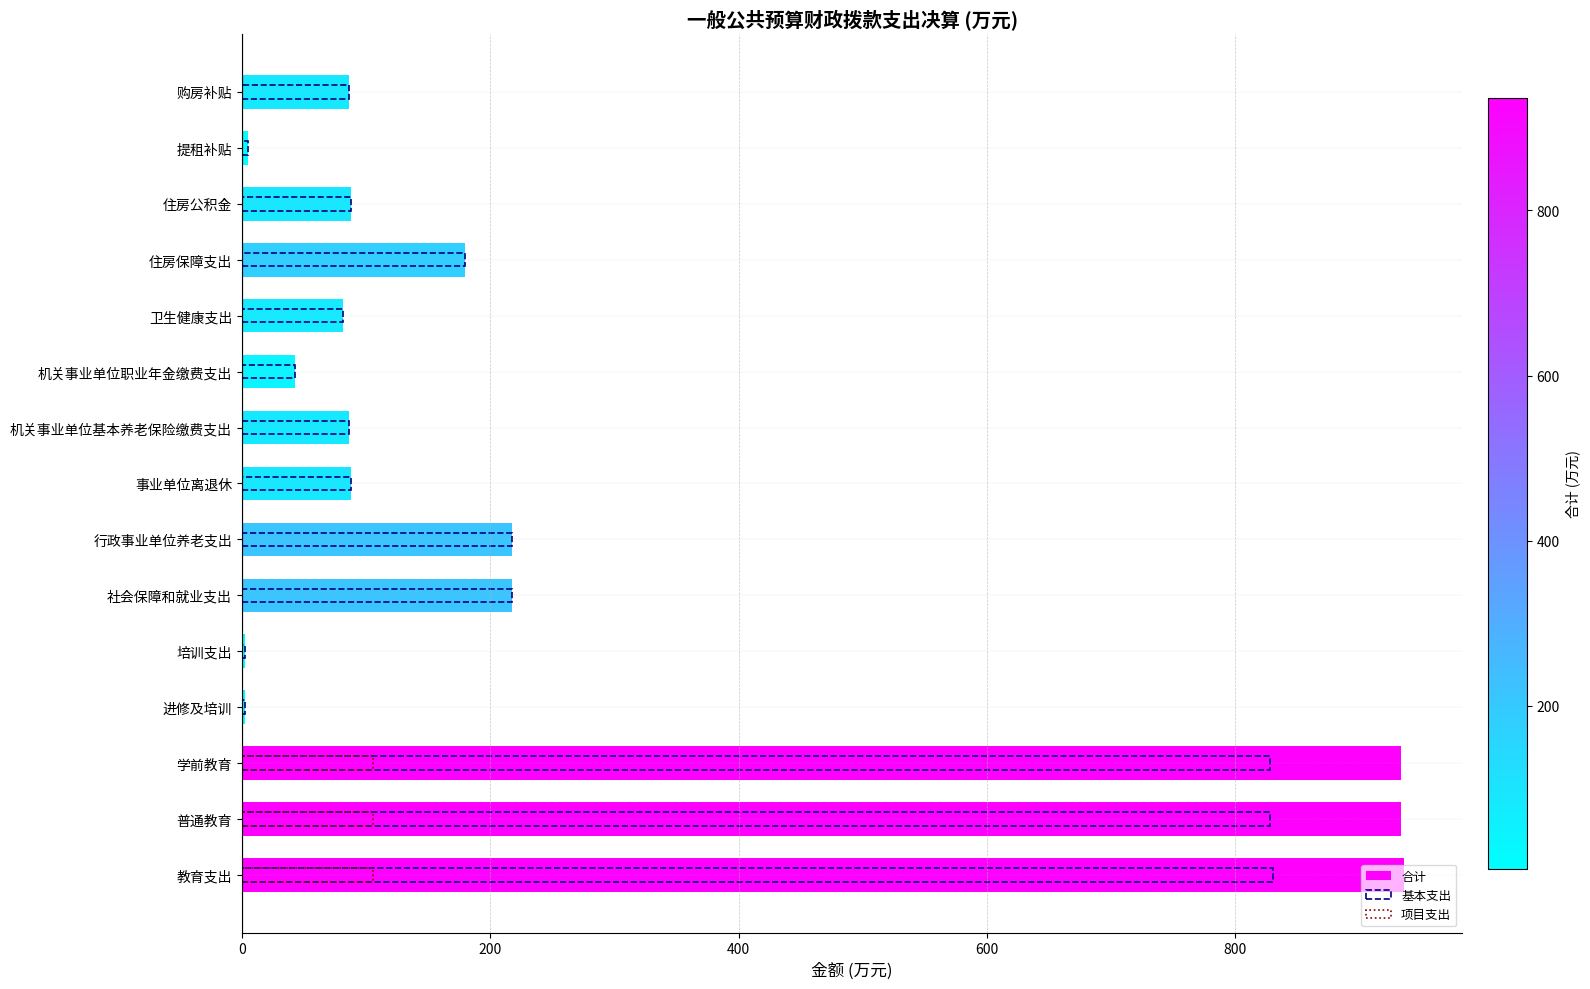

Is it true that 合计 equals 69.0 at 机关事业单位职业年金缴费支出?

False